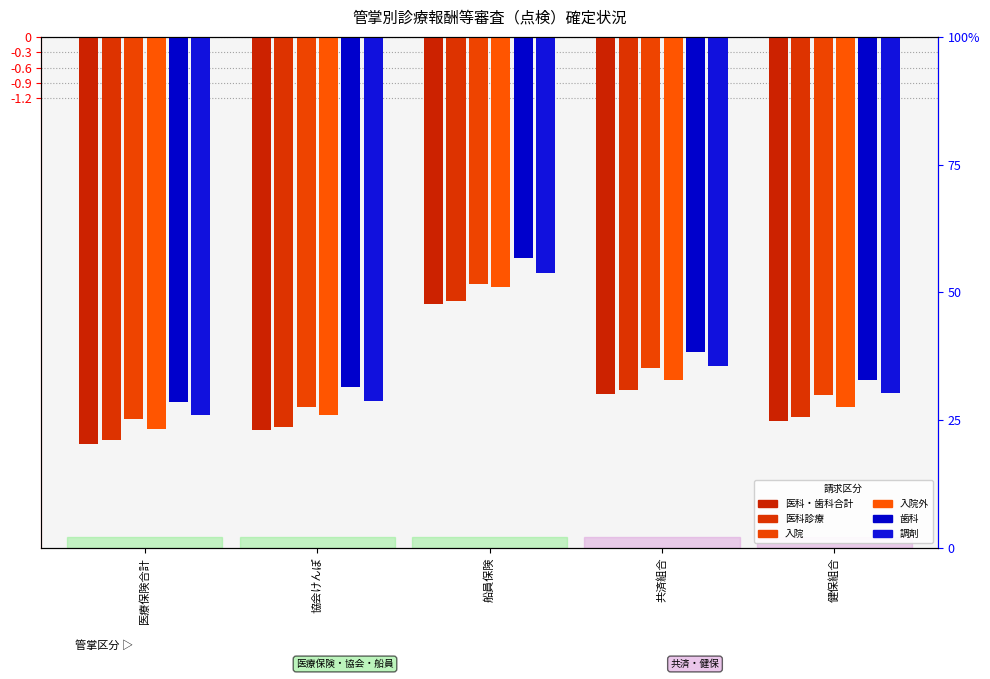

What is the label of the 5th bar from the right?

医療保険合計